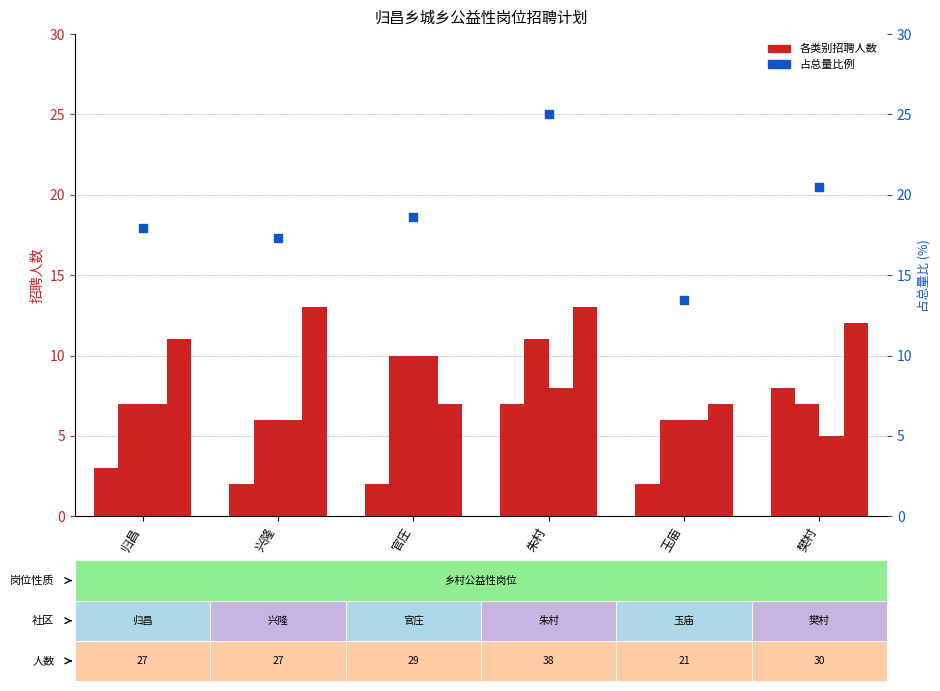

What is the total value across all series at 归昌?

45.9